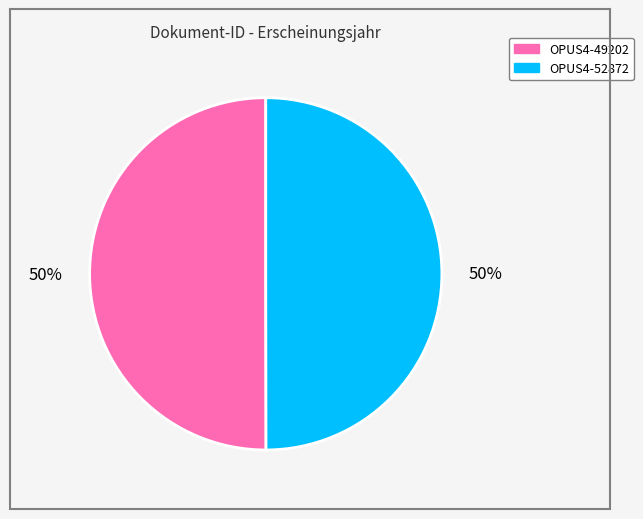

Approximately how many times larger is the value at OPUS4-49202 compared to OPUS4-52872?

1.0